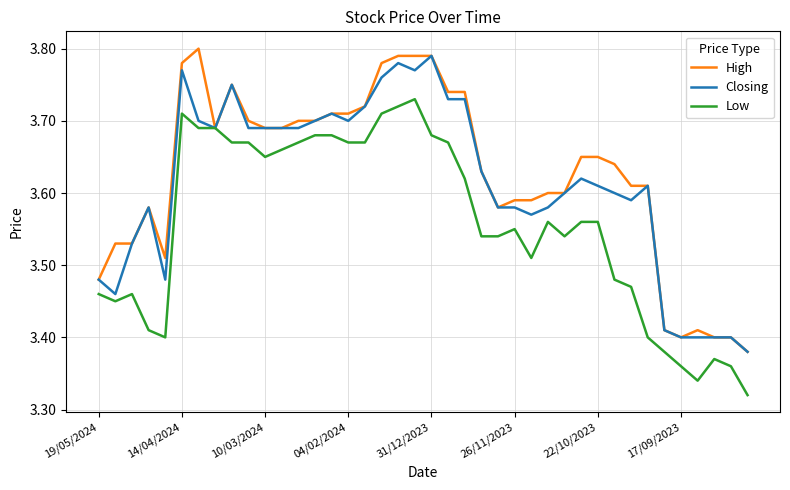

Rank the series by their average value, from highest to lowest.

High, Closing, Low